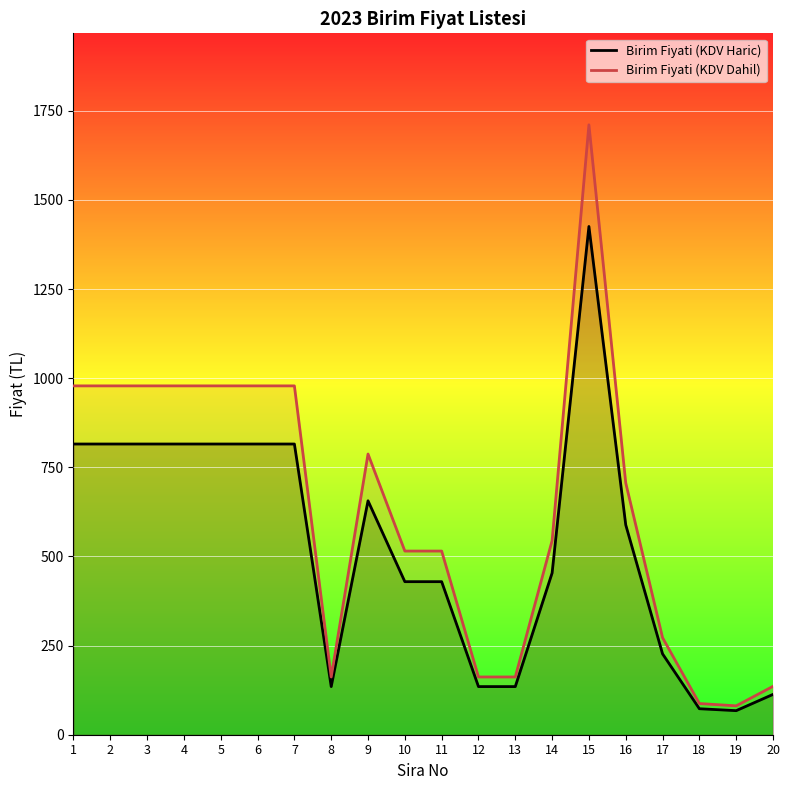

Rank the categories by Birim Fiyati (KDV Haric) value from highest to lowest.

15, 1, 2, 3, 4, 5, 6, 7, 9, 16, 14, 10, 11, 17, 8, 12, 13, 20, 18, 19